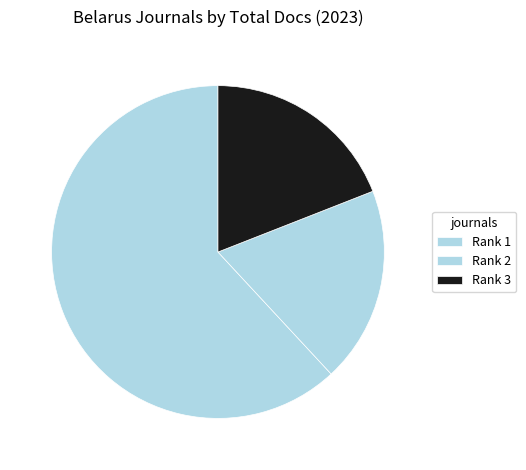

Does Rank 1 represent more than half of the total?

Yes